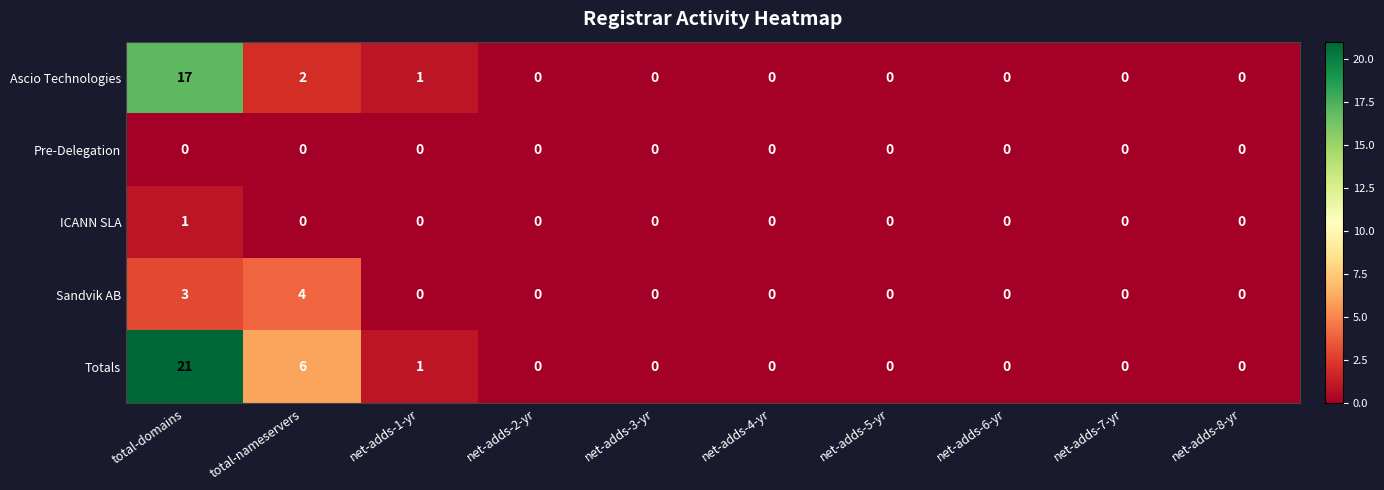

Rank the series by their maximum value, from highest to lowest.

Totals, Ascio Technologies, Sandvik AB, ICANN SLA, Pre-Delegation